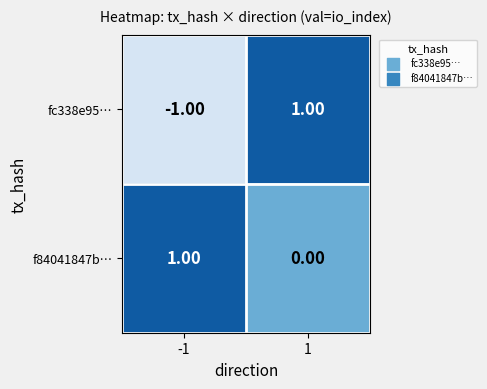

Which series has the largest range (max minus min)?

fc338e95…